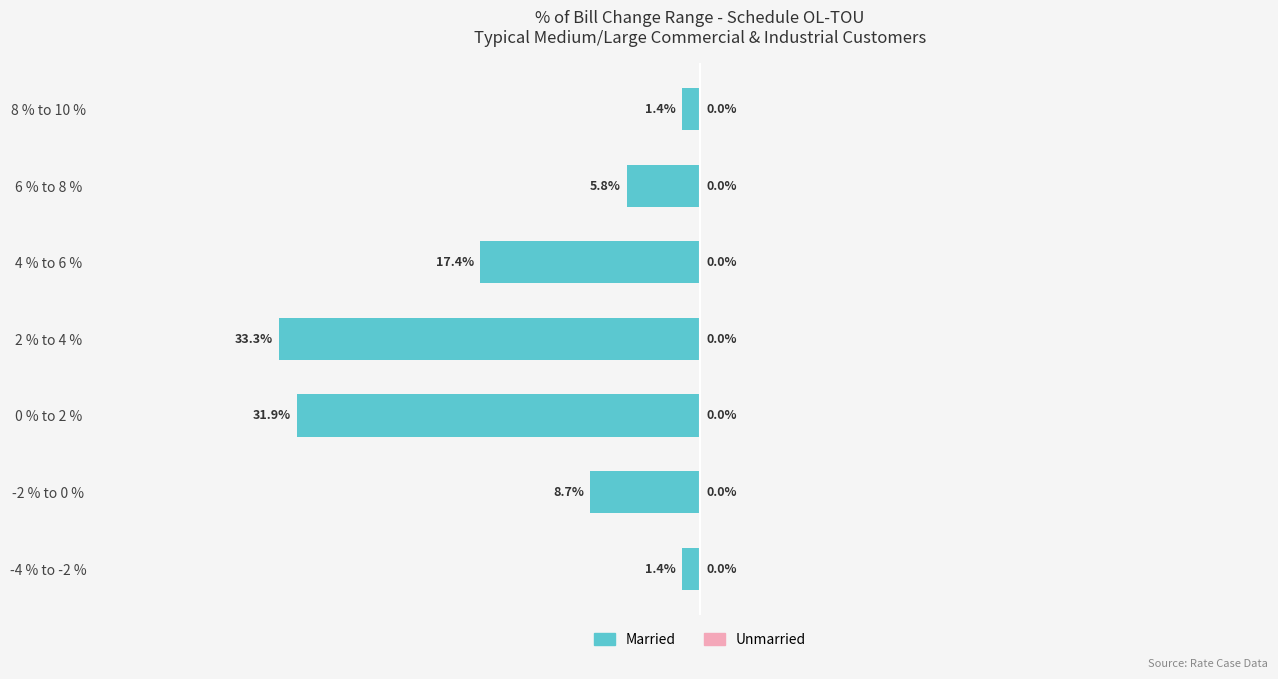

Does the chart contain any negative values?

Yes